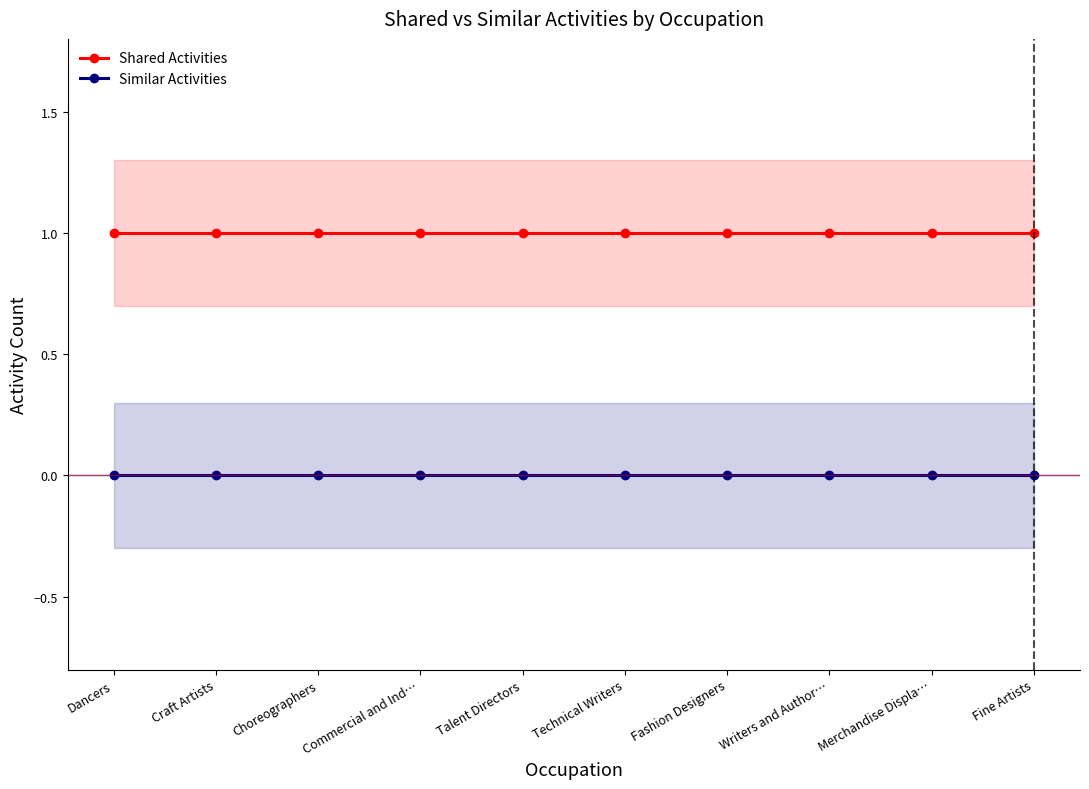

Which label corresponds to the smallest value in the chart?

Dancers